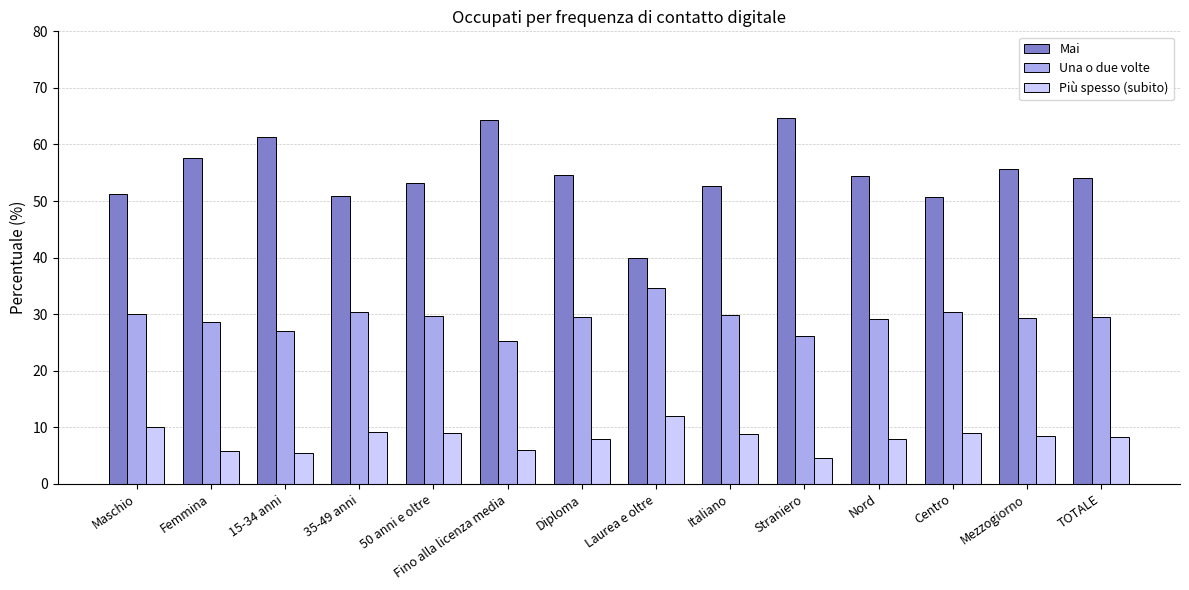

What is the total value across all series at Mezzogiorno?

93.4